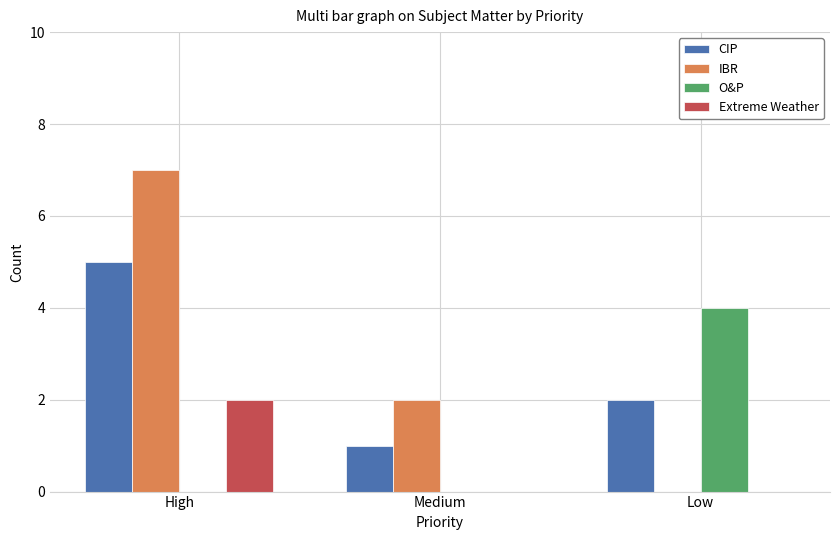

Count the number of data series in this chart.

4